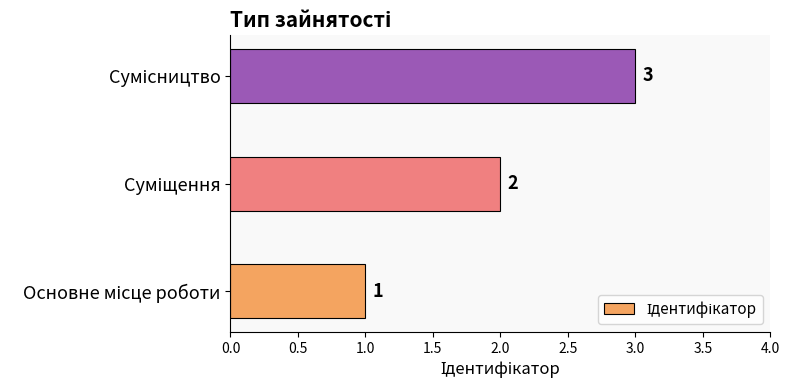

How many categories are shown in the chart?

3